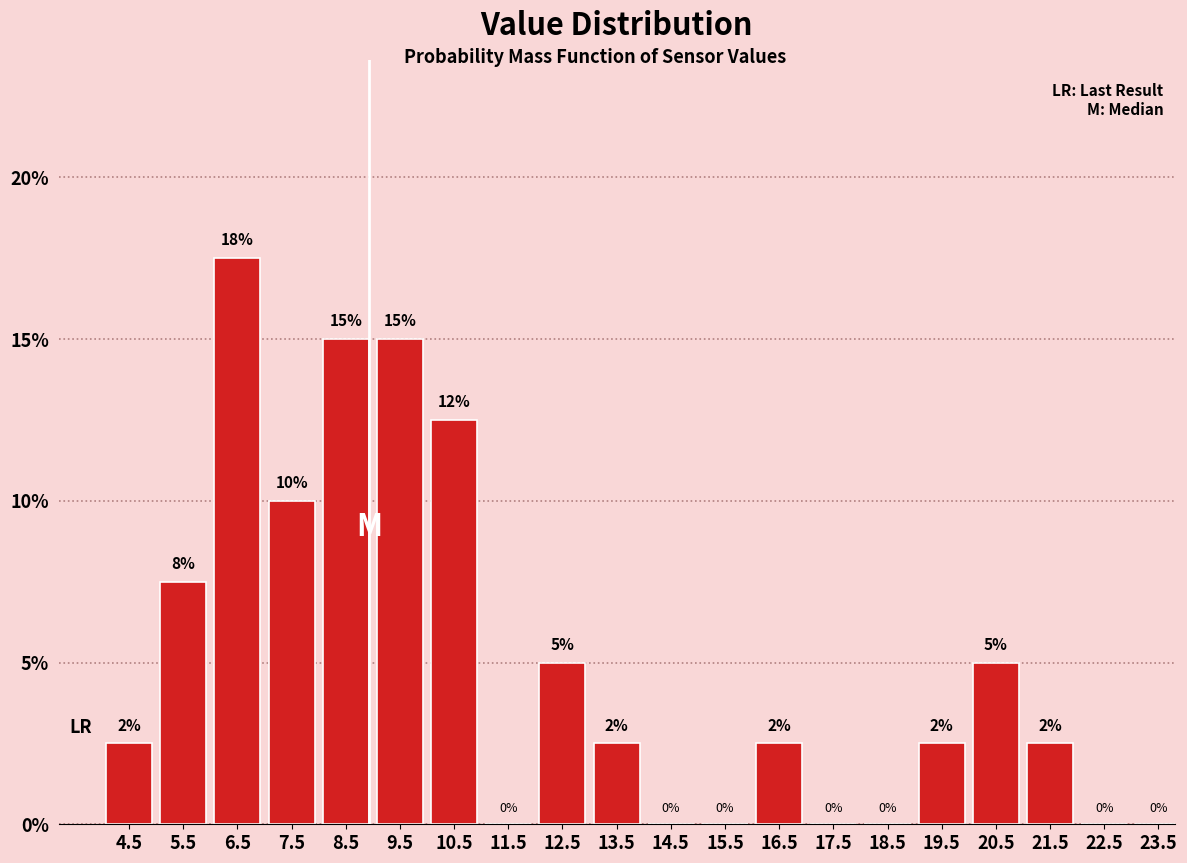

Over which range of the x-axis is the bar tallest?

6 to 7